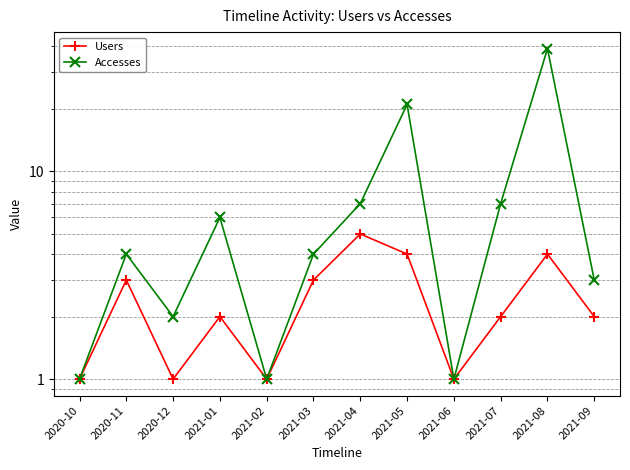

How many values in the Users series are below 2?

4